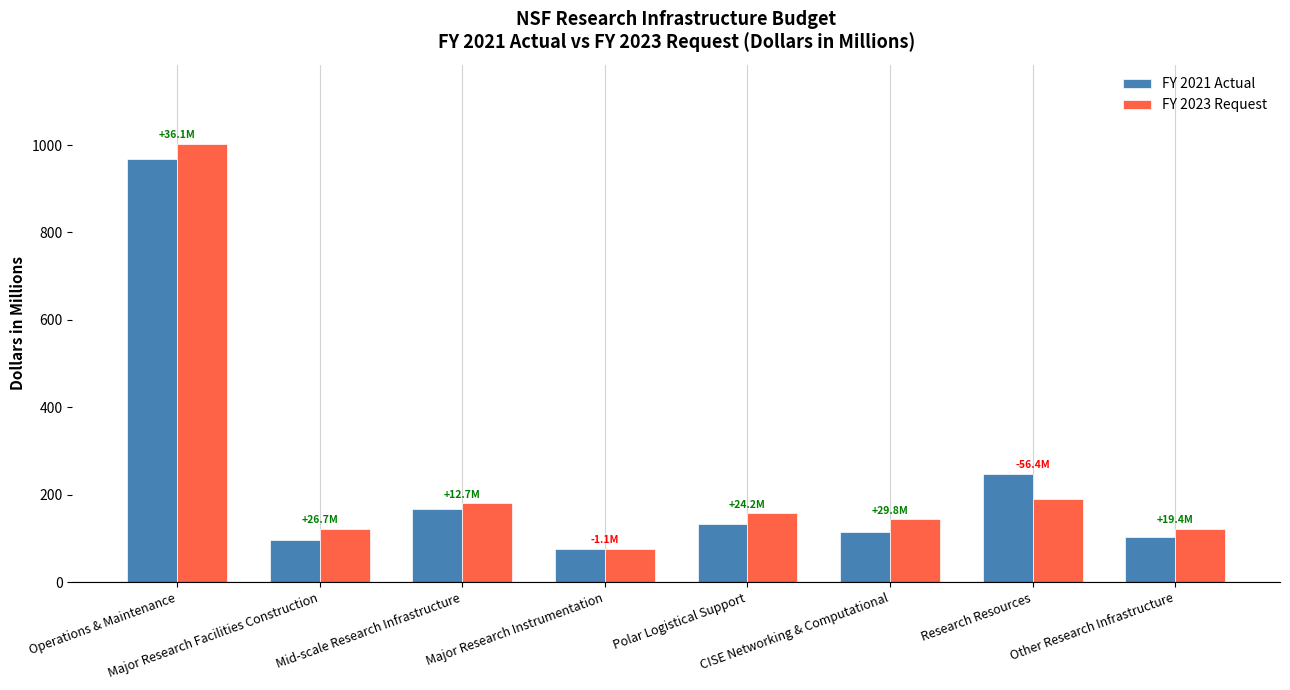

How many bars are there in each group?

2